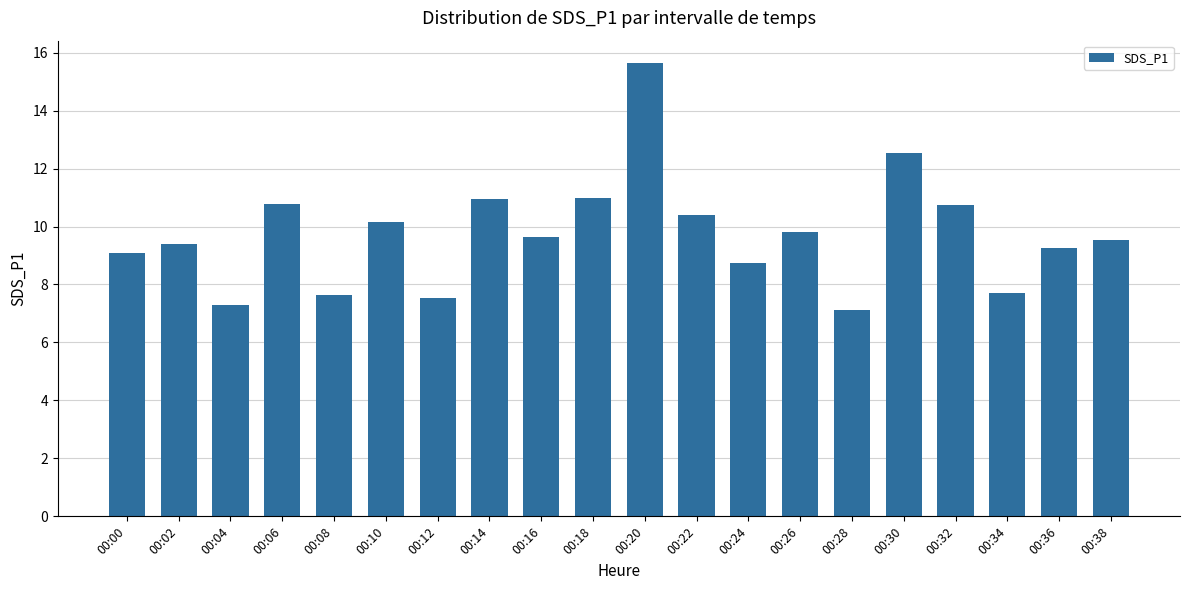

What is the average value?

9.7